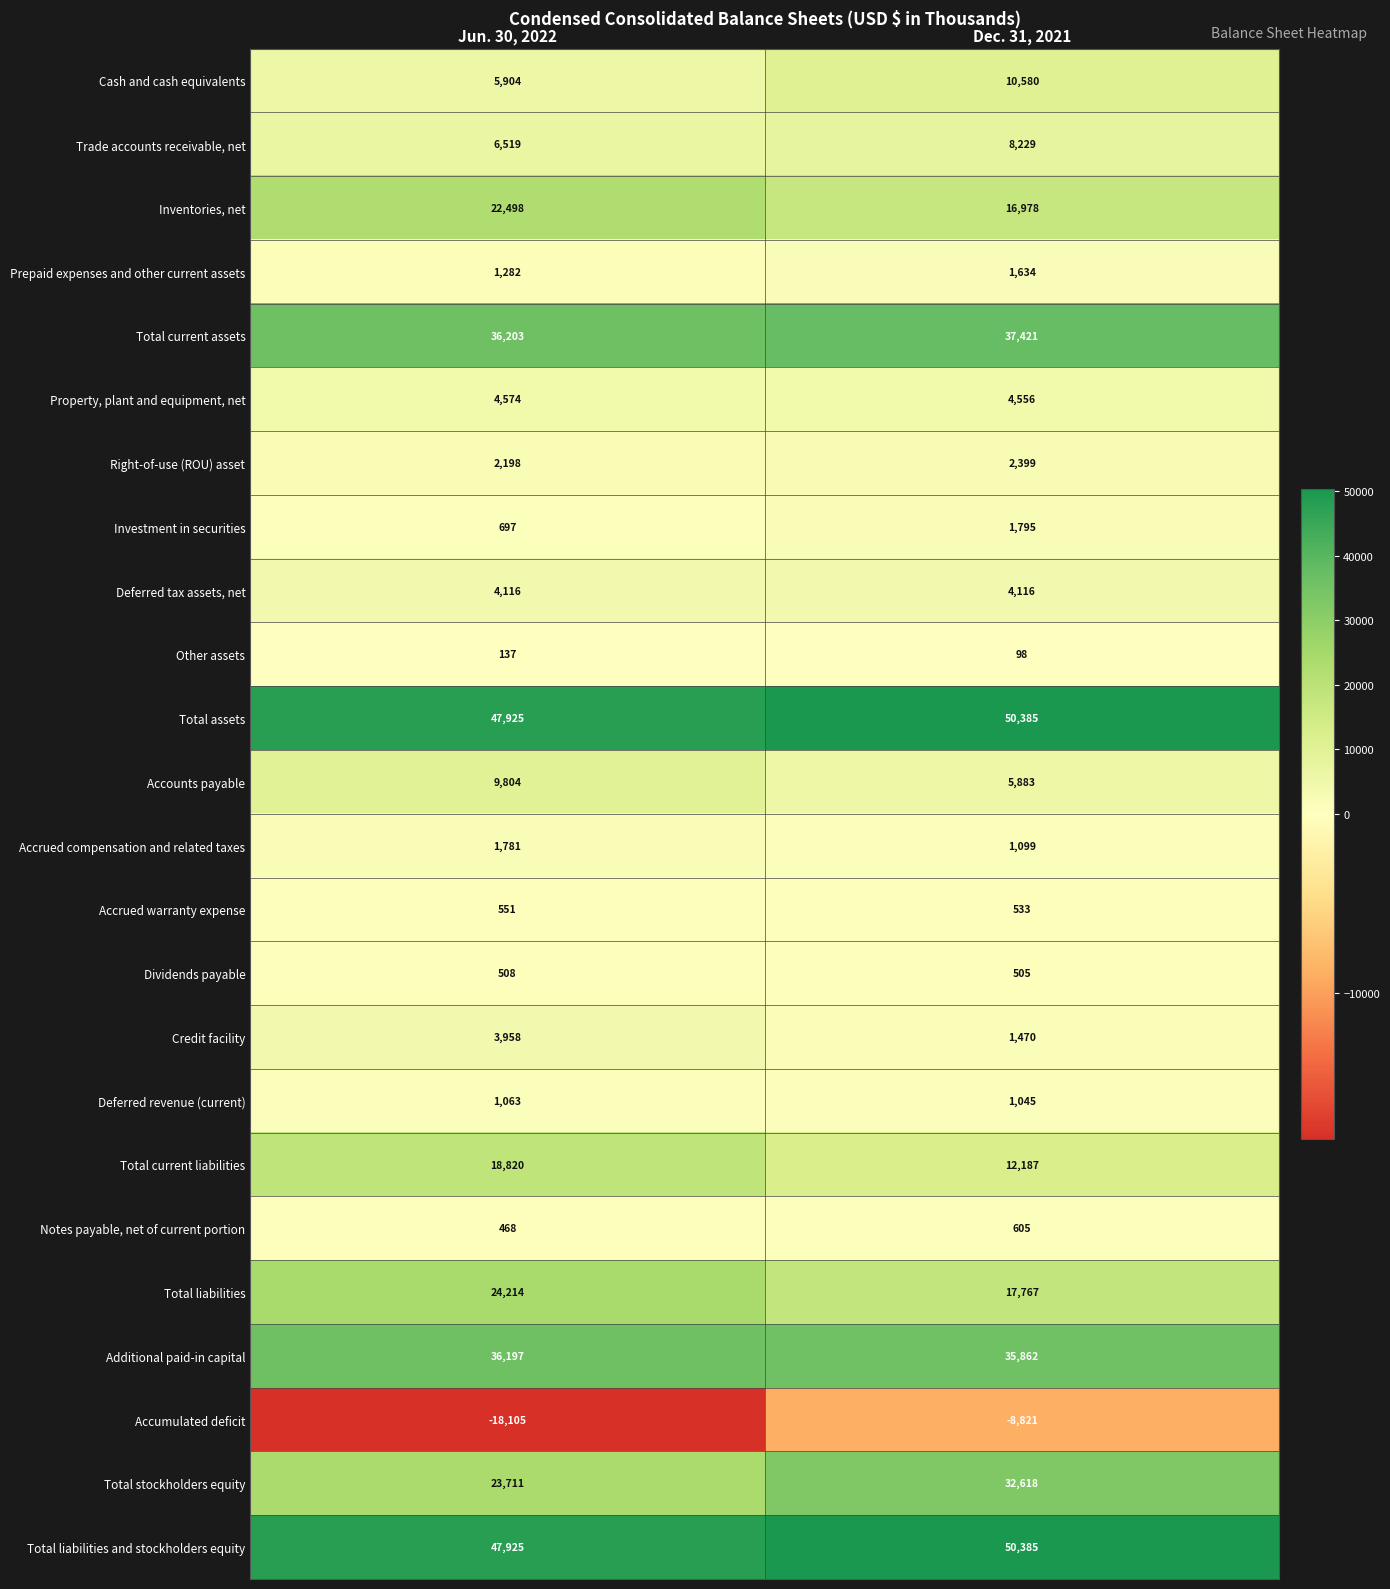

How many series are shown in this chart?

24